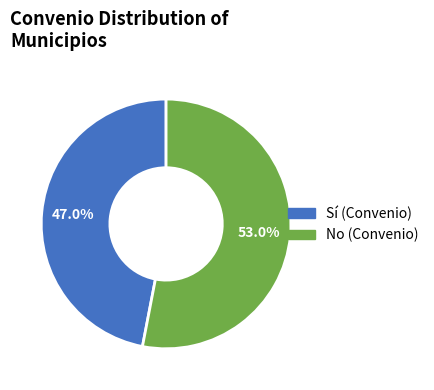

How many slices are in this pie chart?

2